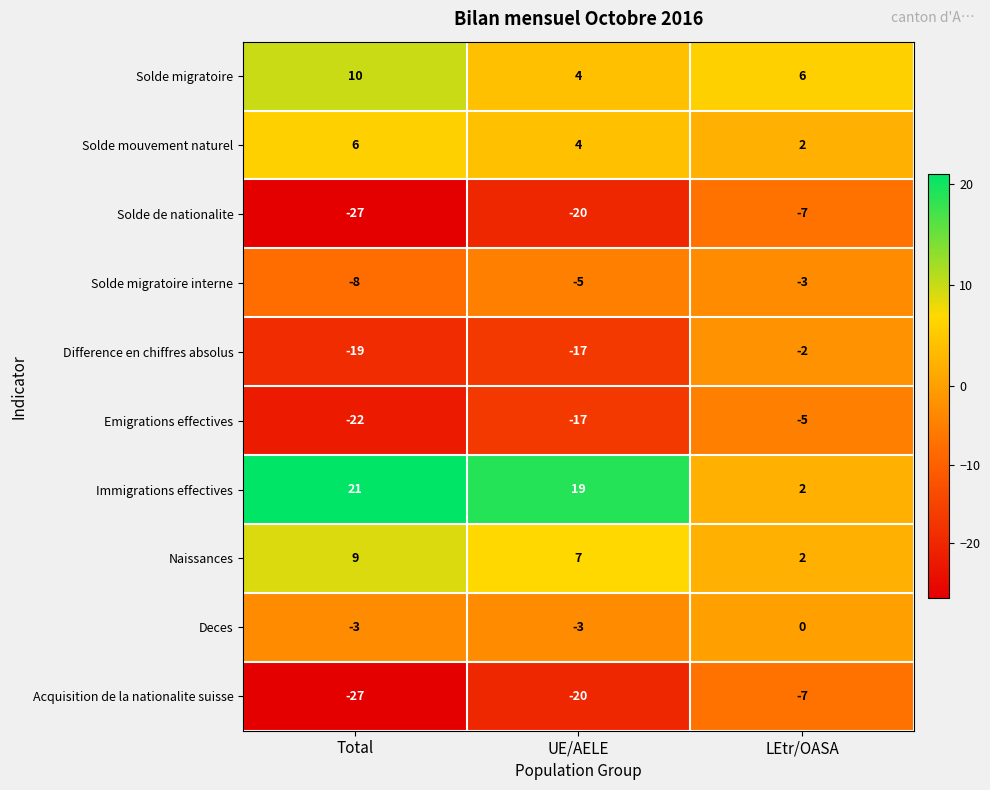

The Solde mouvement naturel series shows 3 at LEtr/OASA. True or false?

False